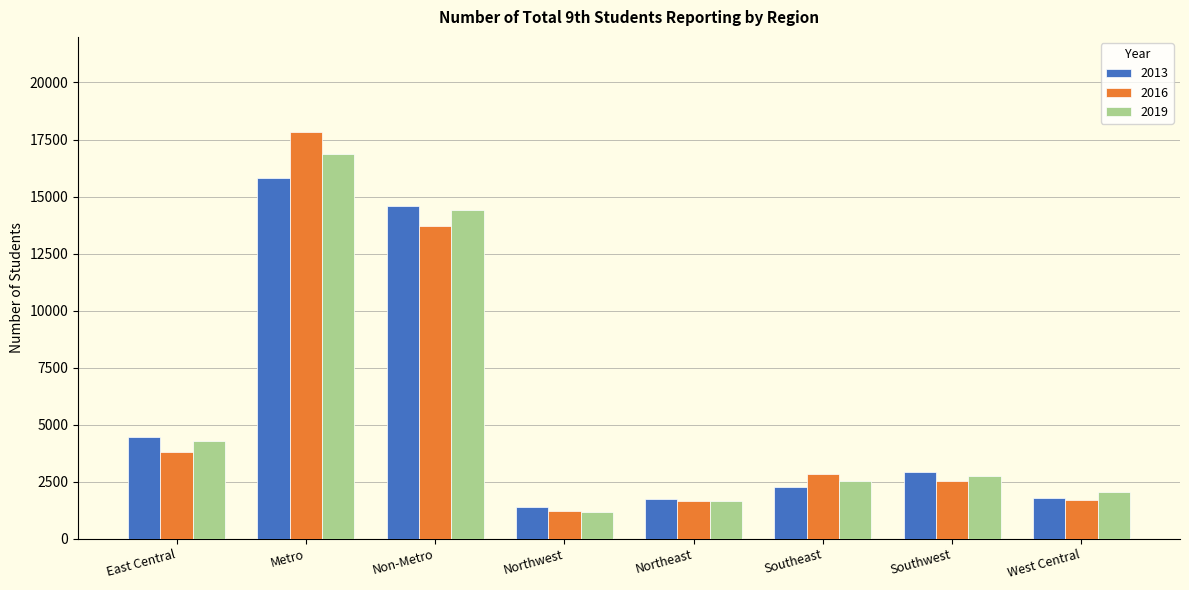

What is the total value across all series at Non-Metro?

42707